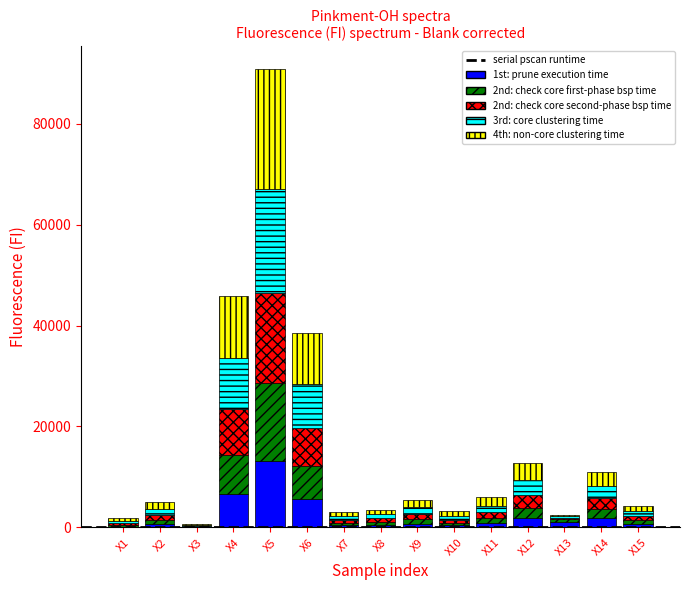

At which label does 1st: prune execution time reach its peak?

X5